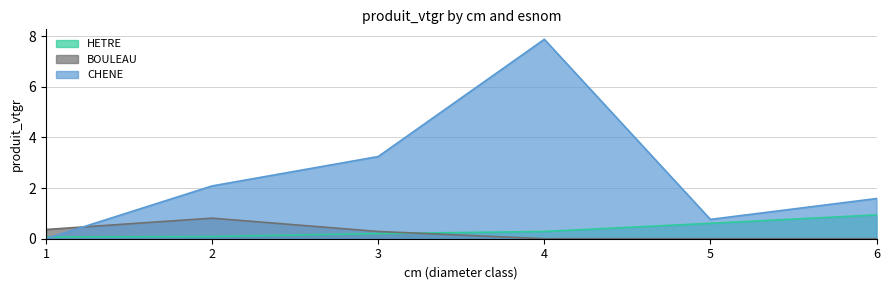

What are all the series names shown in the legend?

HETRE, BOULEAU, CHENE